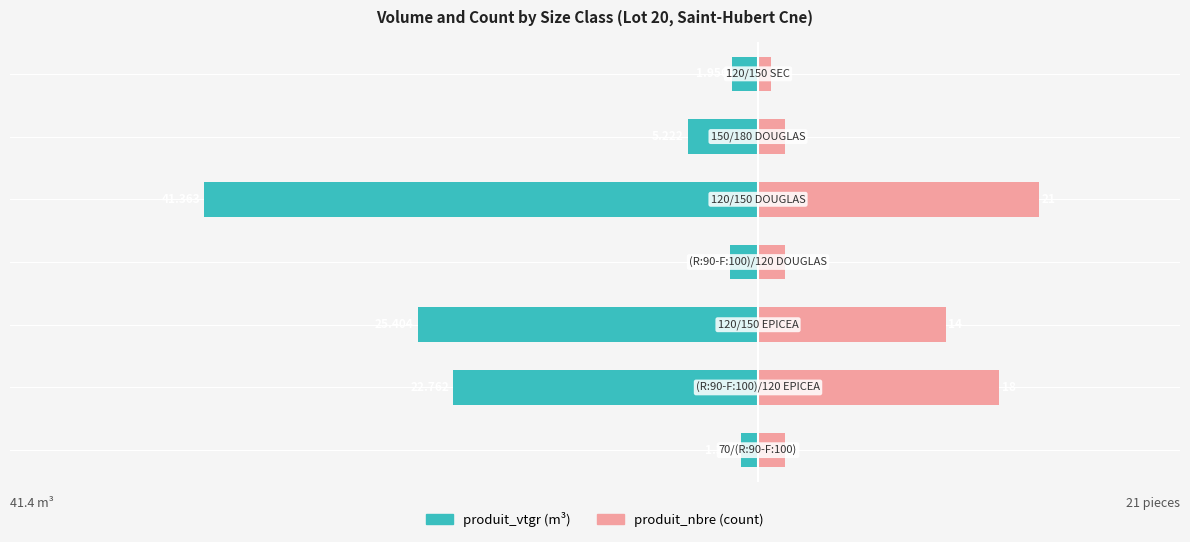

Is the value of produit_vtgr (m³) at 3 greater than the value of produit_nbre (count) at 0?

No